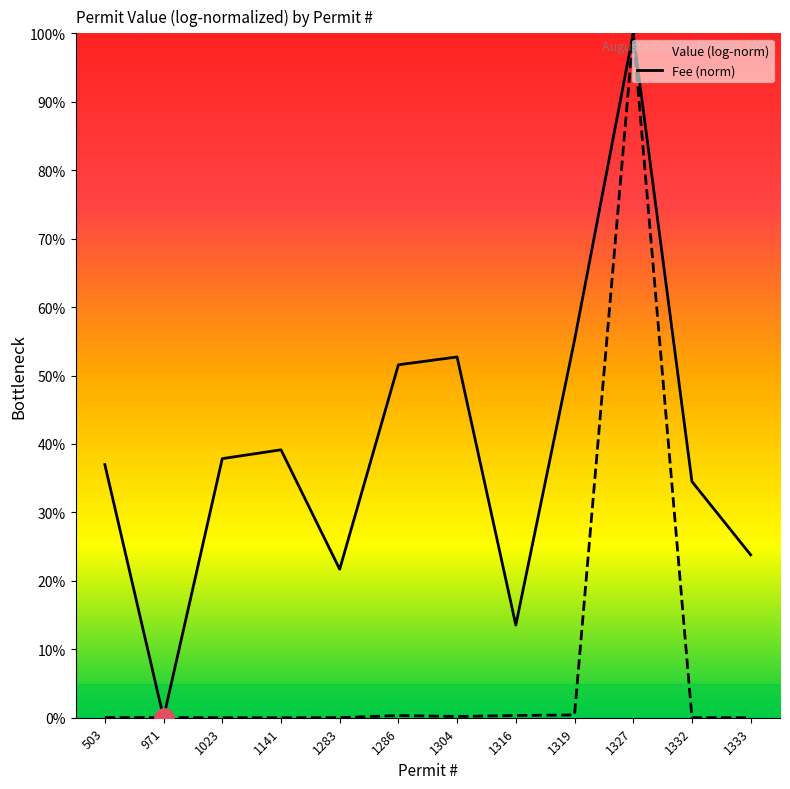

List the series in order of their peak value, highest first.

Value, Fee